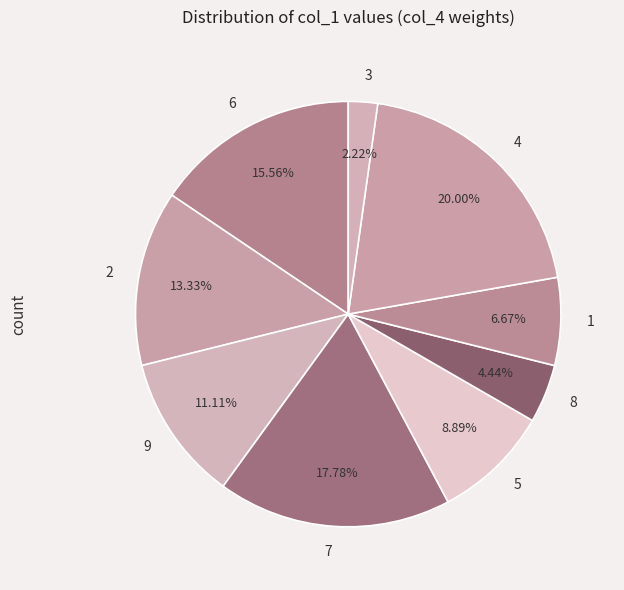

Which category has the smallest portion of the pie?

3